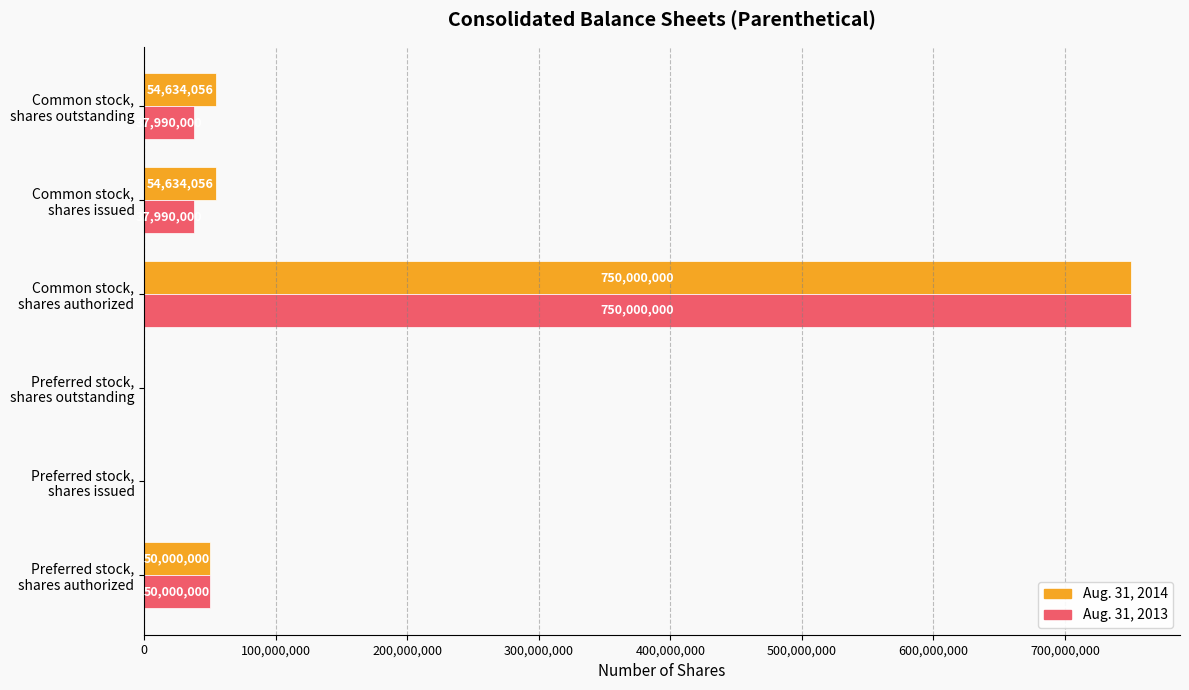

Which series has the largest total across all categories?

Aug. 31, 2014